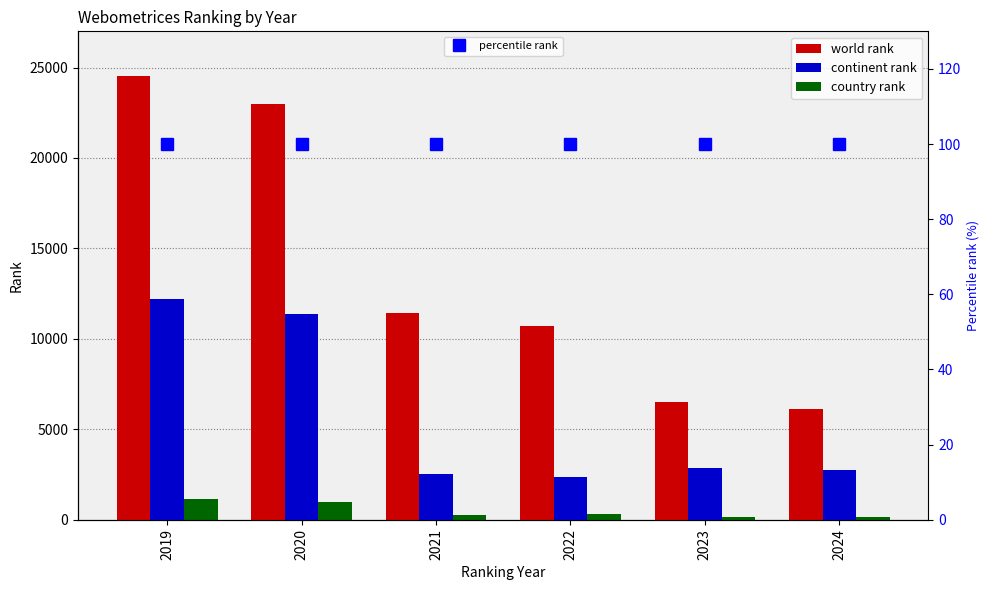

Is it true that country rank equals 236 at 2023?

False